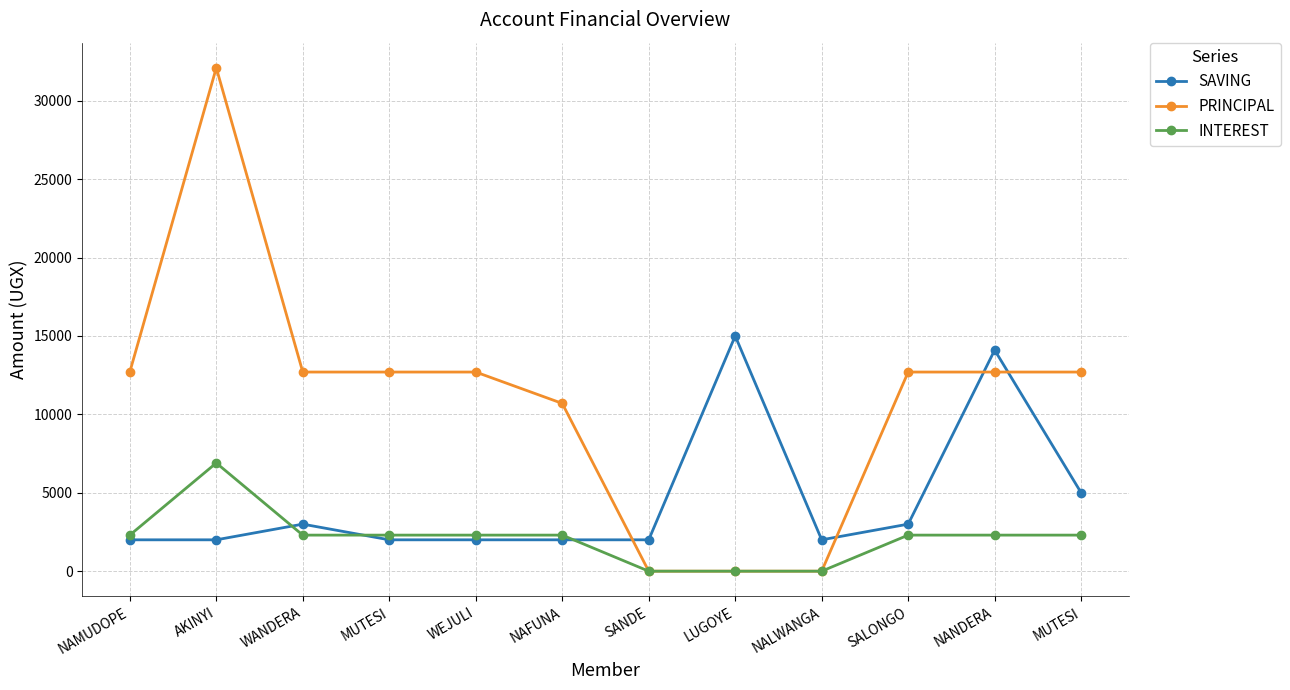

True or false: PRINCIPAL has a value of 3305 at WANDERA.

False